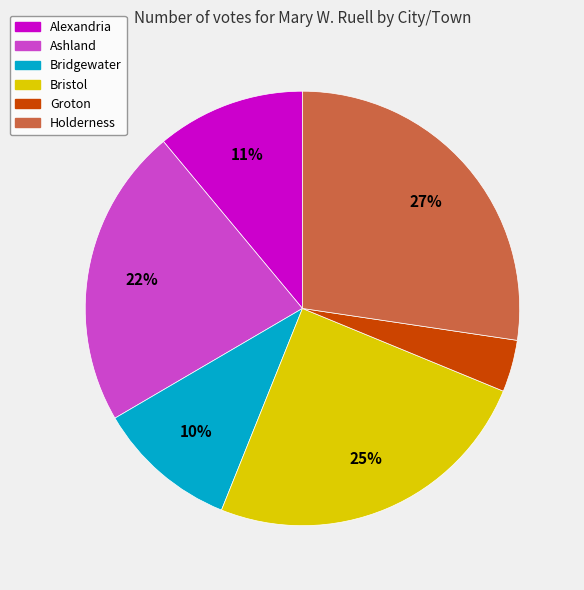

What is the smallest slice in the pie chart?

Groton